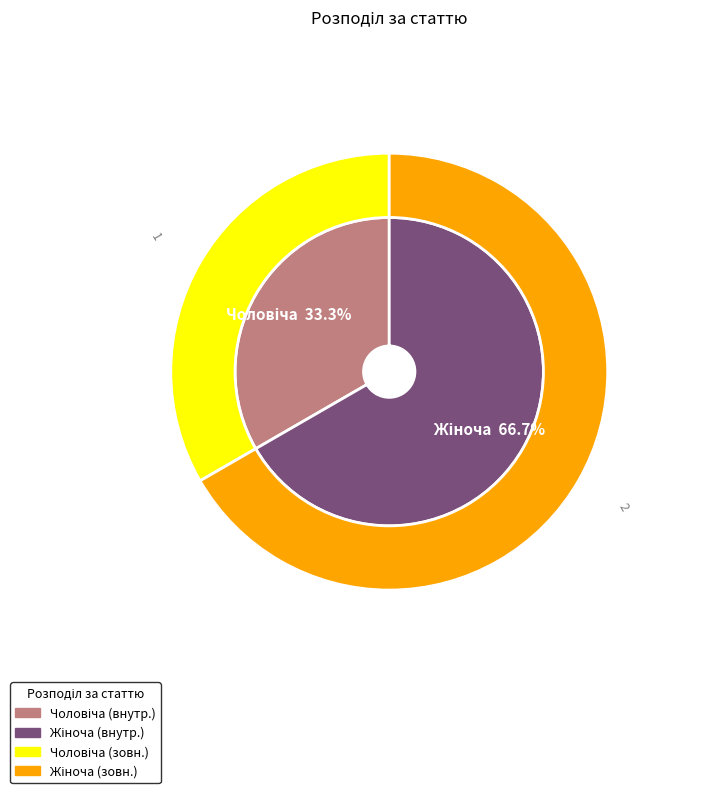

To the nearest percent, what is the difference between the largest and smallest slice percentages?

33%